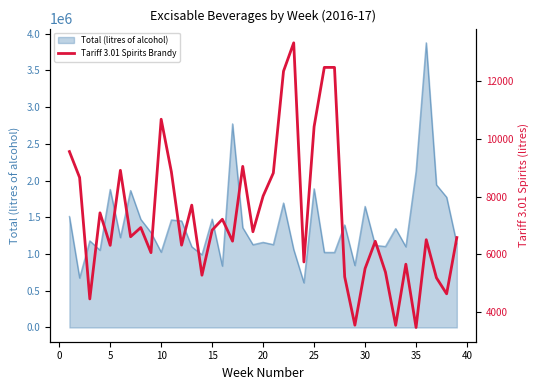

Count the number of categories in the chart.

39